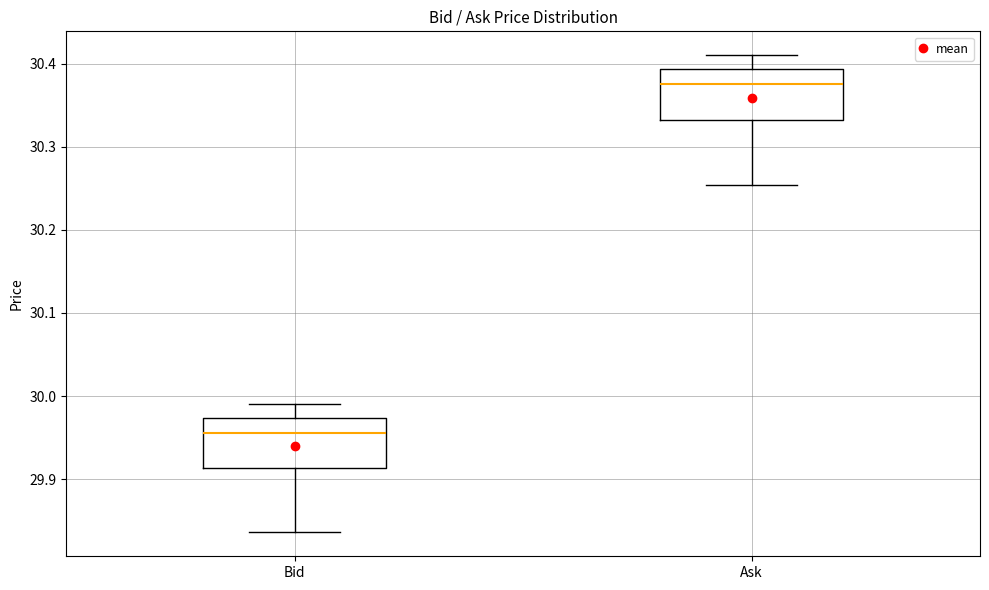

Which box's median line is the lowest?

Bid